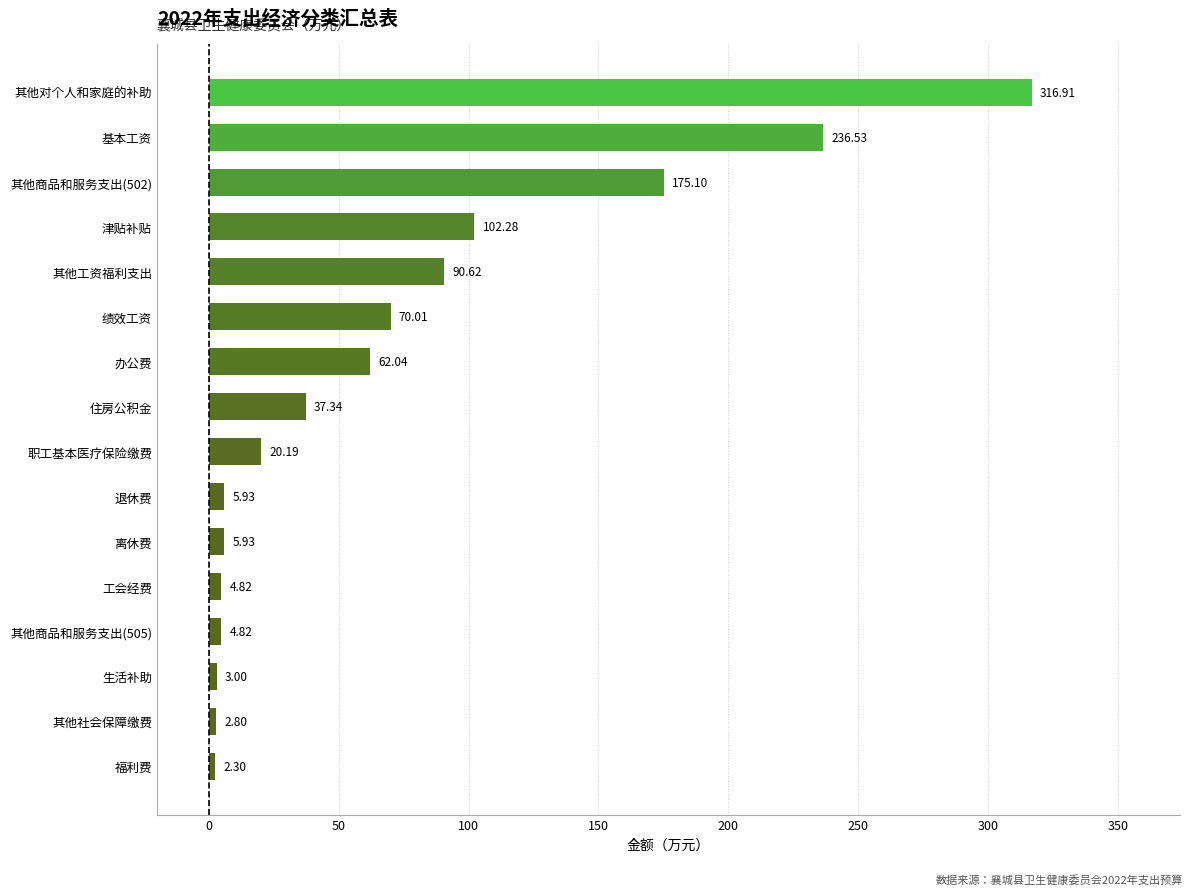

How many data points are less than 37?

8